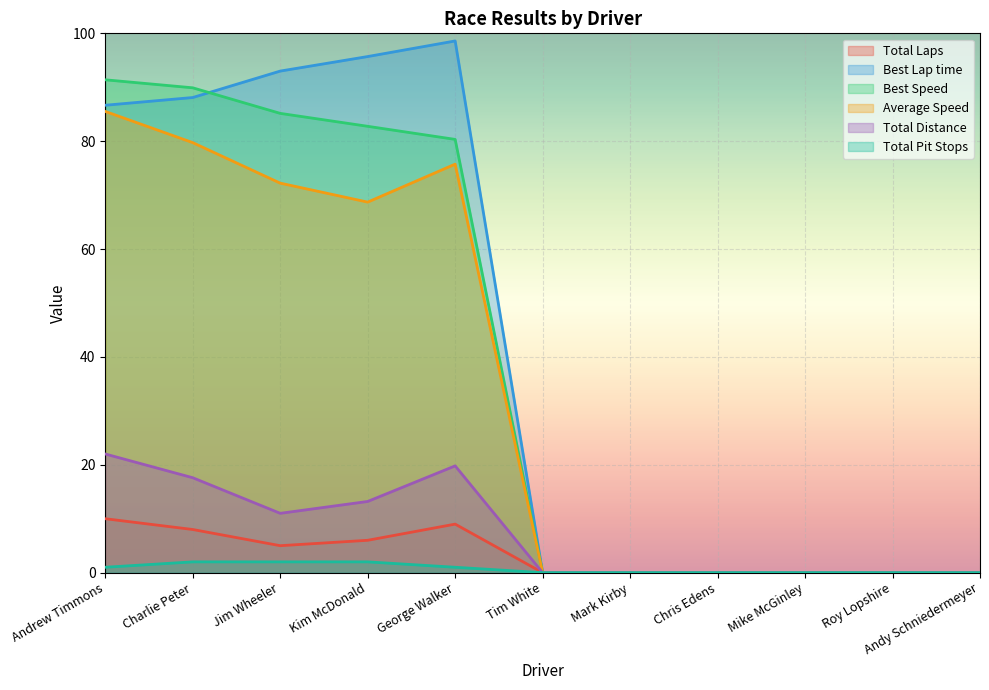

What is the label of the 1st point from the left?

Andrew Timmons